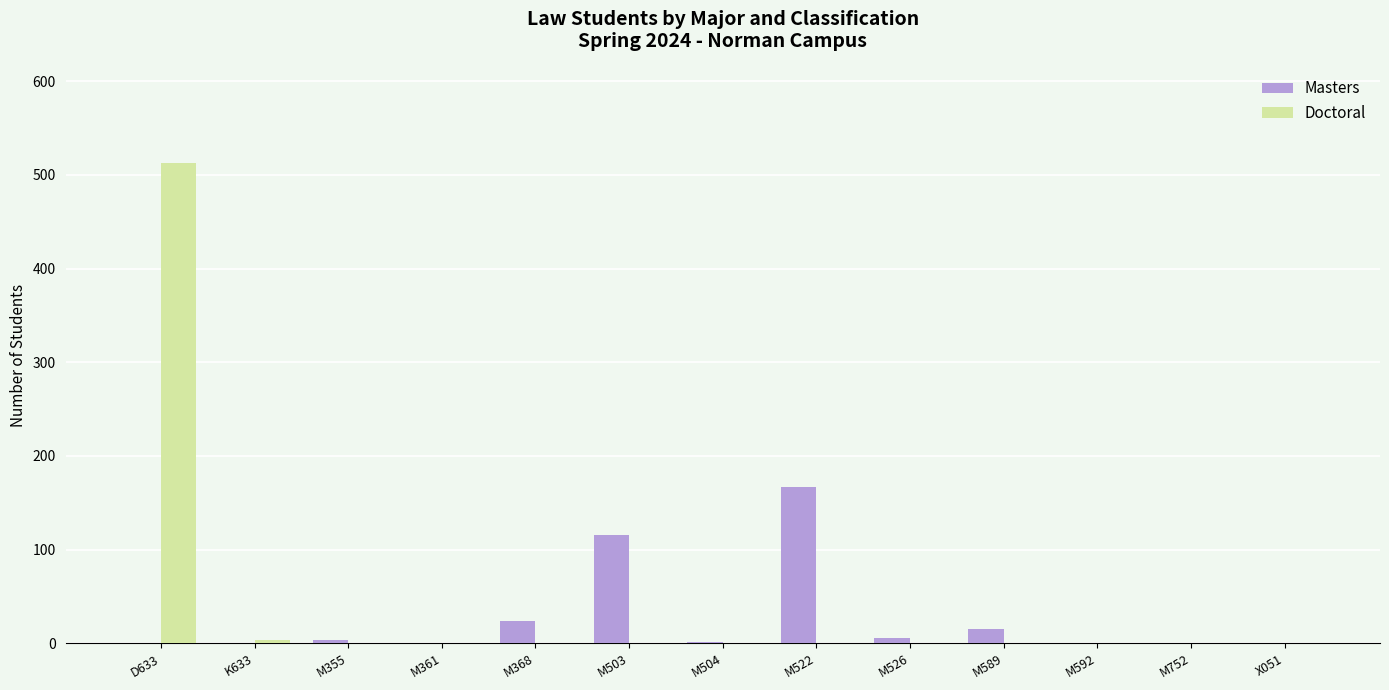

Does the chart contain stacked bars?

No